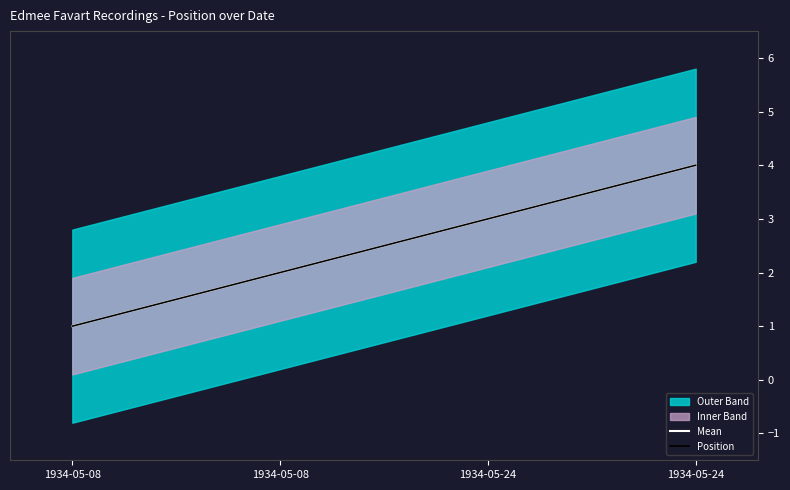

At which category is the sum across all series the highest?

1934-05-24